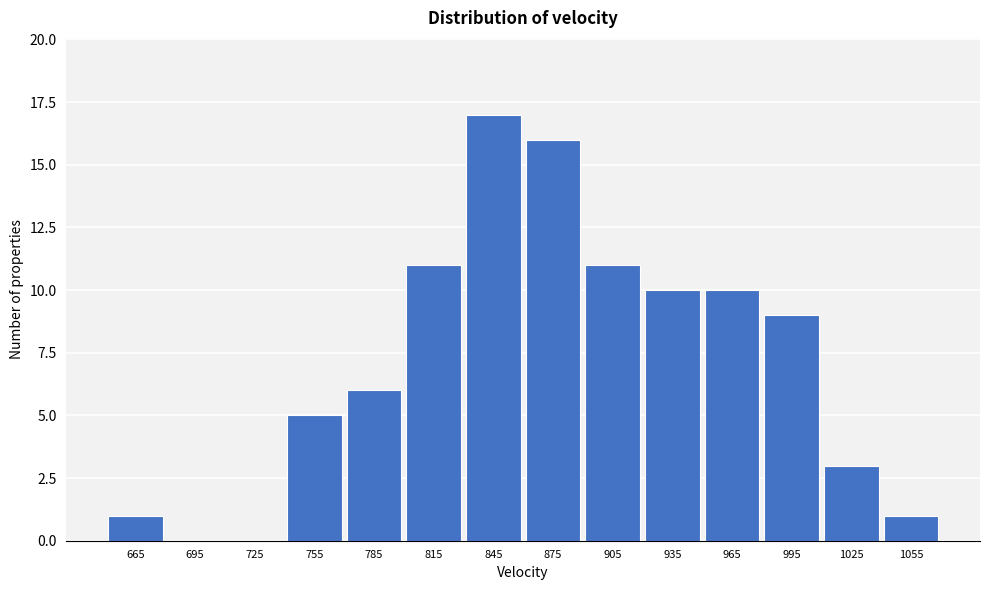

Reading left to right, transcribe this chart: for each bar, give the range it covers on the x-axis and its height. The values are not printed on the chart, so give them approximately, as read against the axis.

650 to 680: 1
680 to 710: 0
710 to 740: 0
740 to 770: 5
770 to 800: 6
800 to 830: 11
830 to 860: 17
860 to 890: 16
890 to 920: 11
920 to 950: 10
950 to 980: 10
980 to 1010: 9
1010 to 1040: 3
1040 to 1070: 1